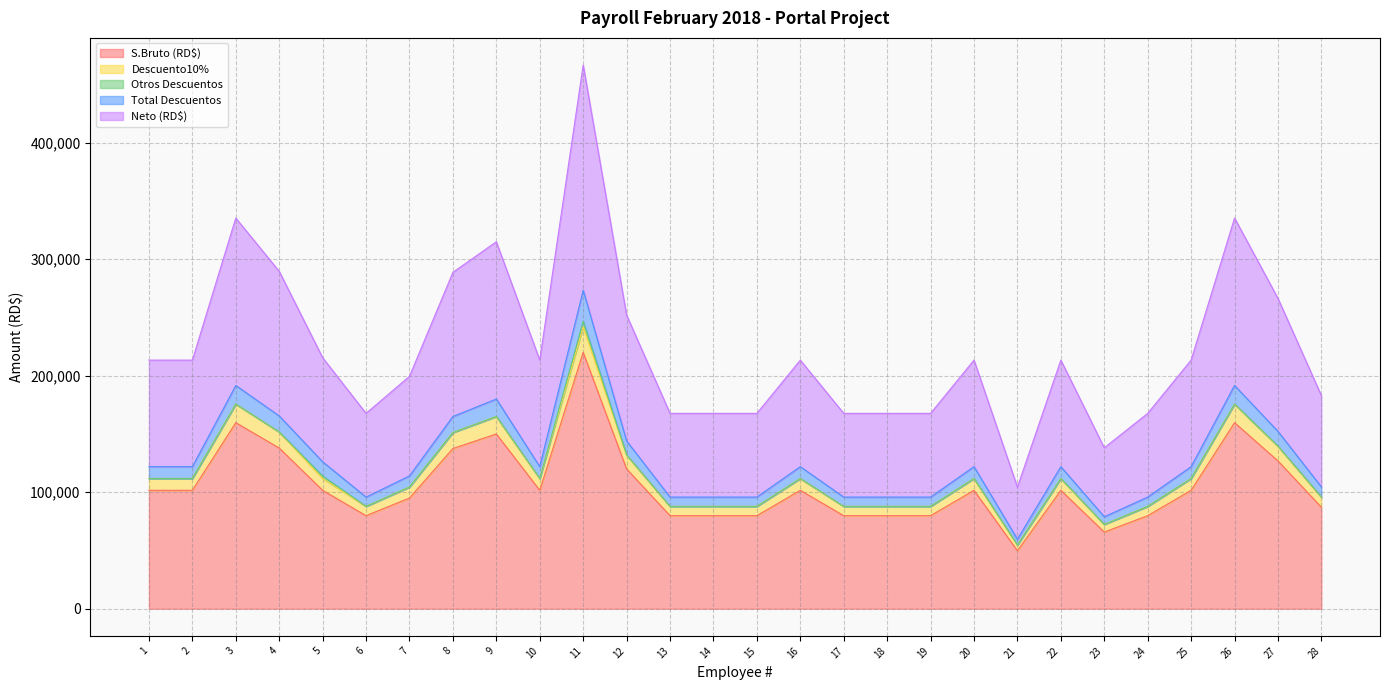

What is the lowest value of the S.Bruto (RD$) series?

49700.0